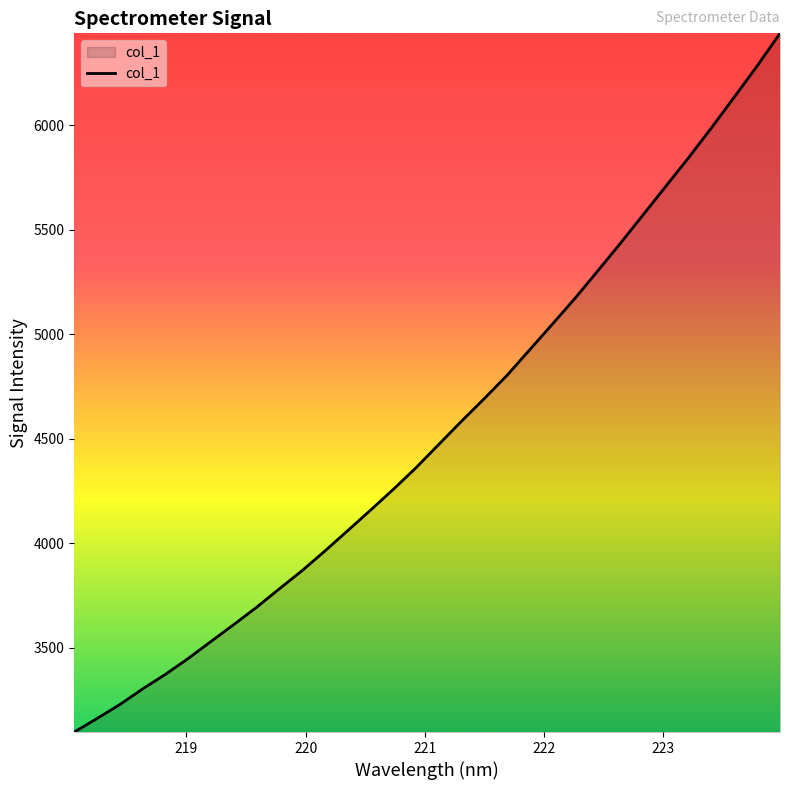

What is the maximum value shown in the chart?

6439.1